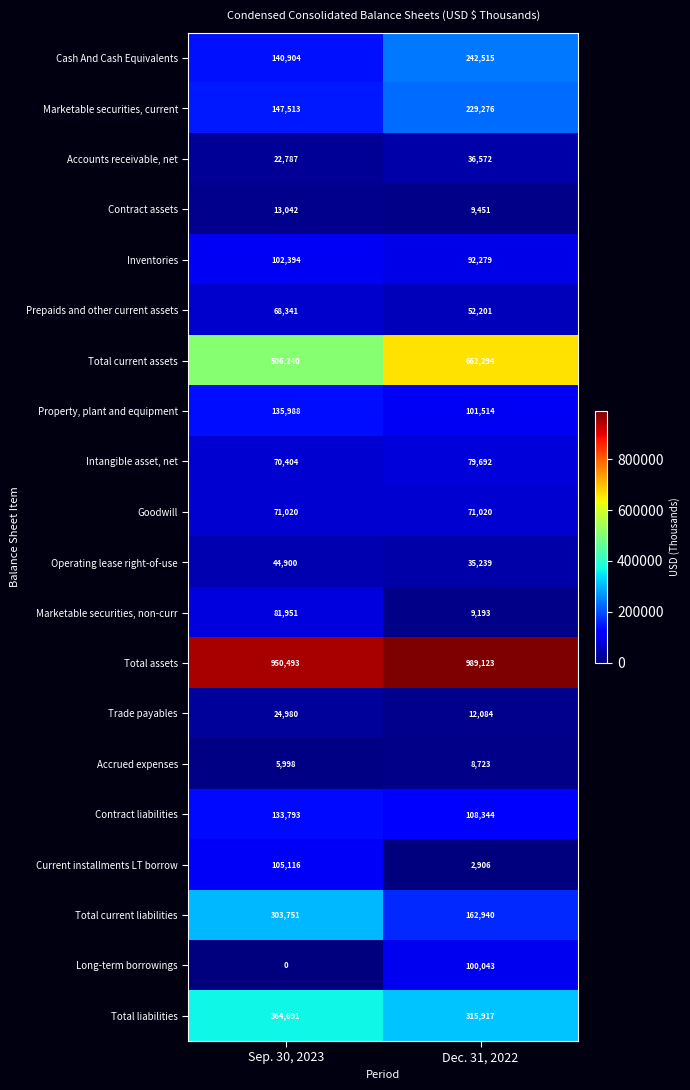

True or false: Cash And Cash Equivalents has a value of 347515 at Dec. 31, 2022.

False